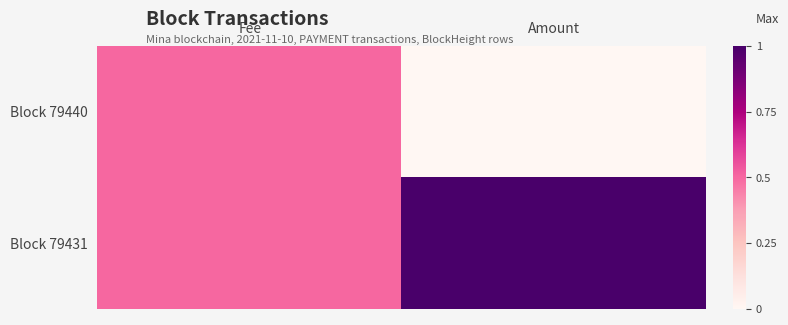

Which series has the largest total across all categories?

Block 79431